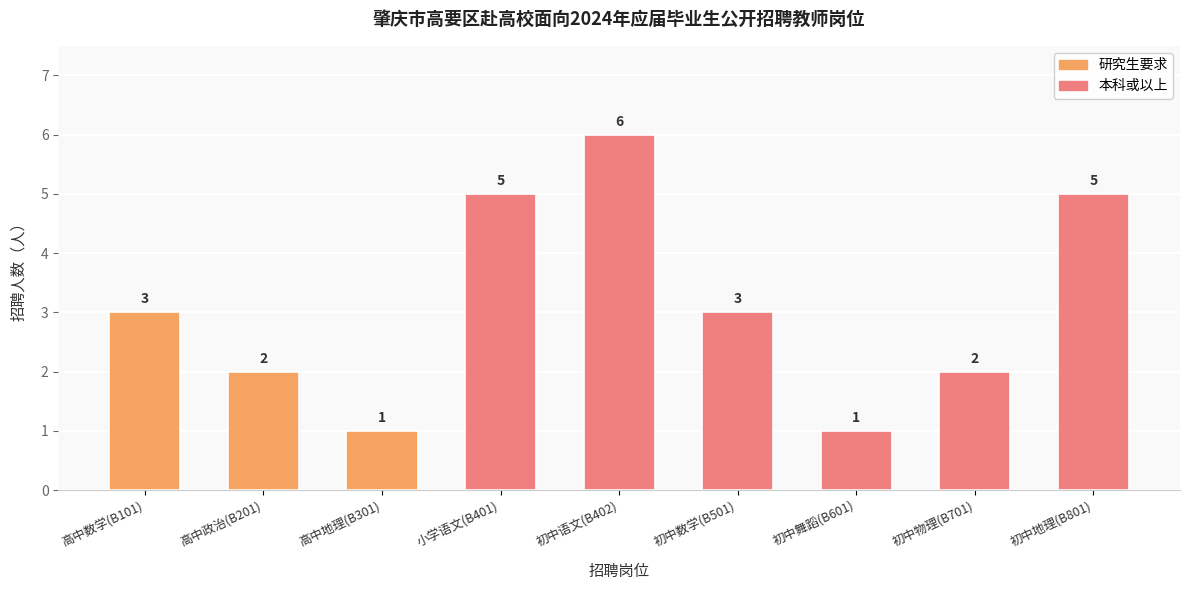

What value does the data have at 初中舞蹈(B601)?

1